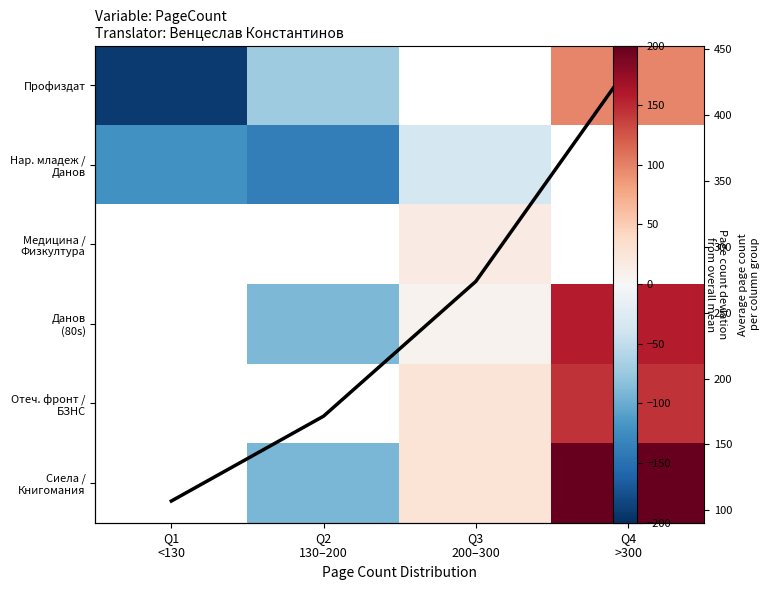

How many values in Данов (80s) are above zero?

2